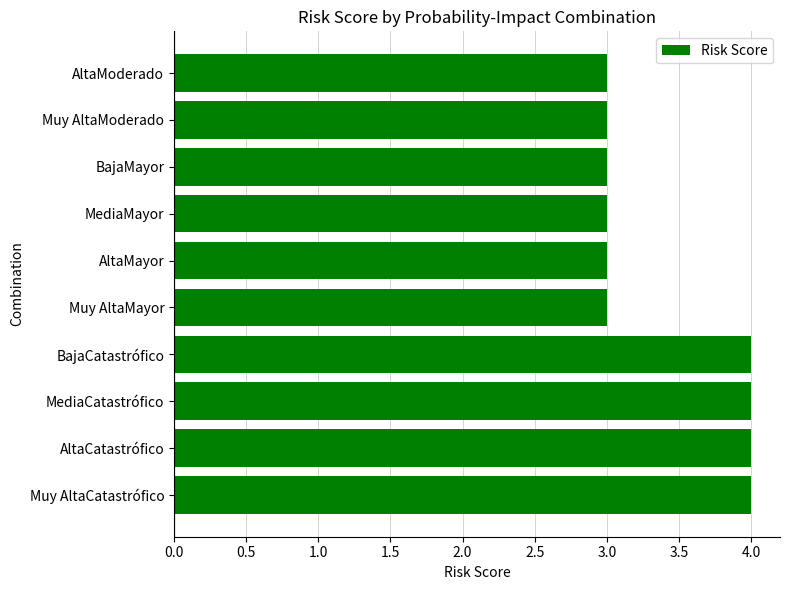

What is the ratio of the value at Muy AltaCatastrófico to the value at AltaCatastrófico?

1.0